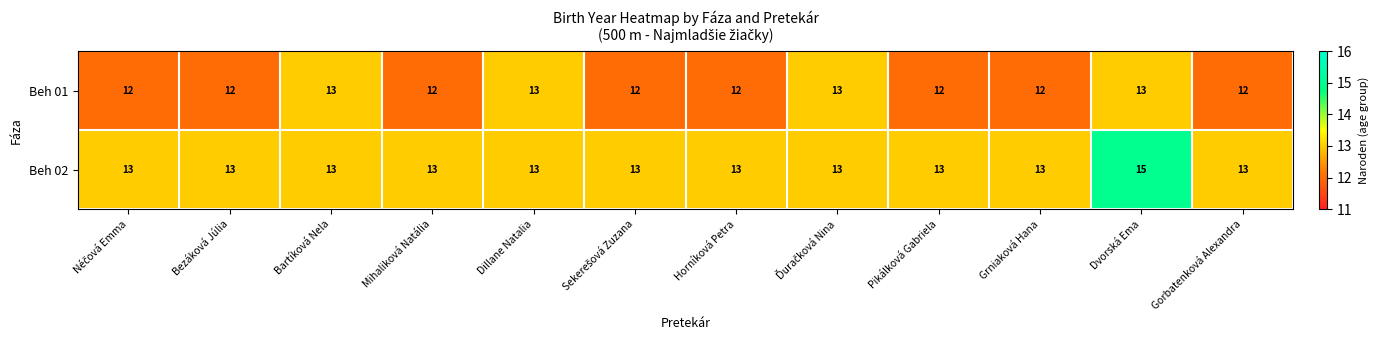

Rank the series at Bezáková Júlia from lowest to highest value.

Beh 01, Beh 02